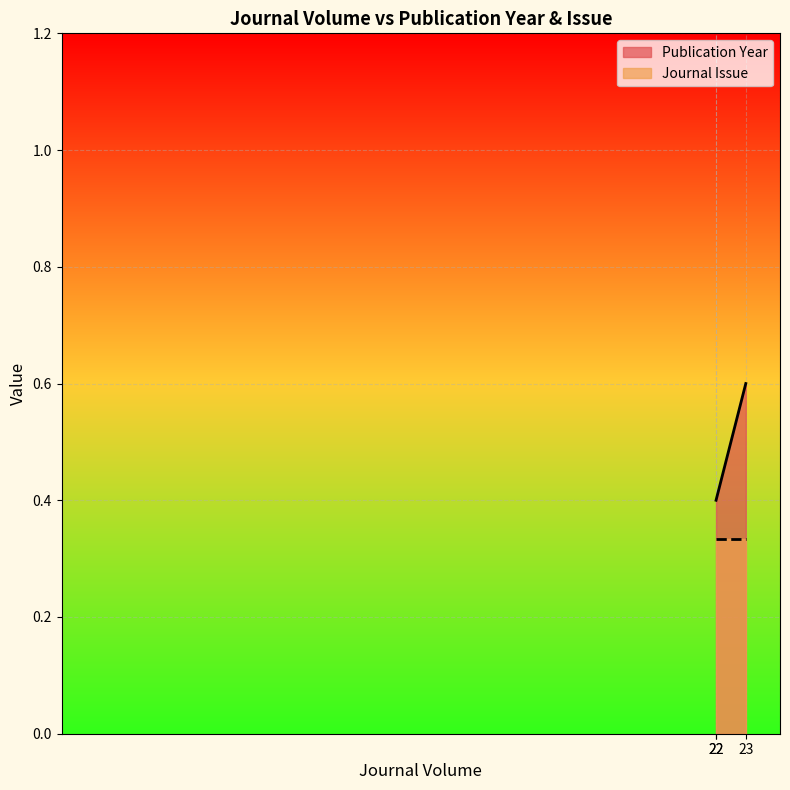

What is the difference between the values at 22 and 23?

0.2